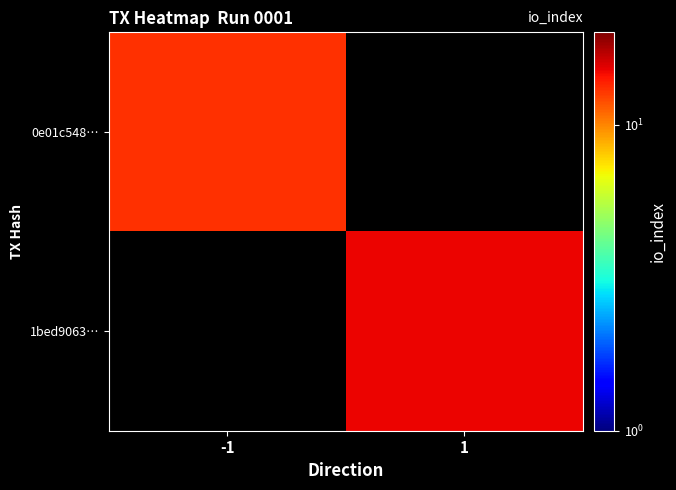

How many series are shown in this chart?

2